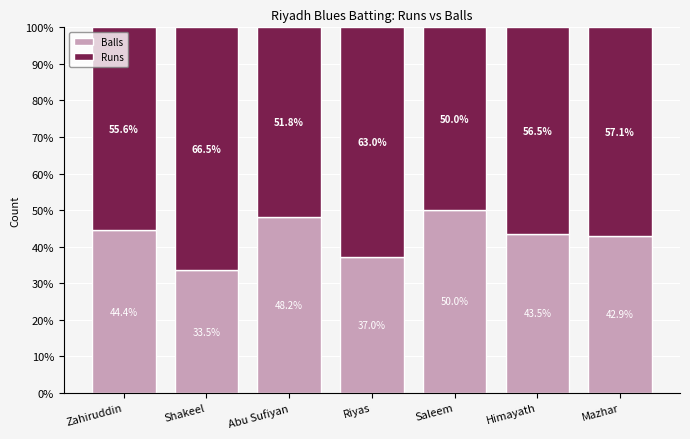

Reading left to right, transcribe the values for Balls.

Zahiruddin=44.4	Shakeel=33.5	Abu Sufiyan=48.2	Riyas=37.0	Saleem=50.0	Himayath=43.5	Mazhar=42.9